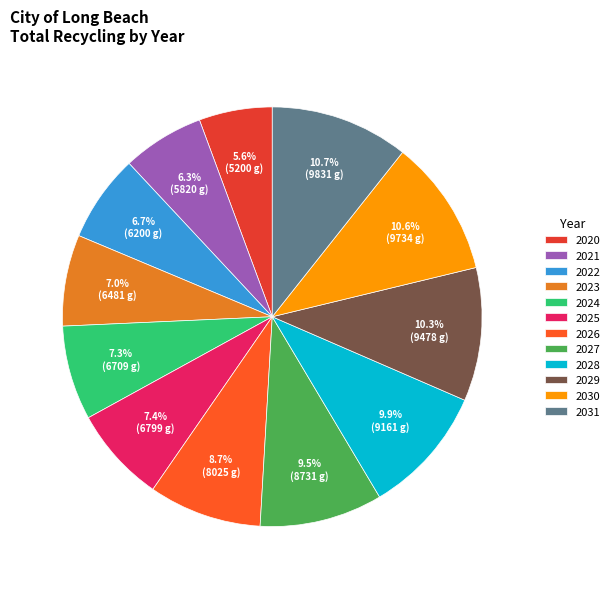

To the nearest percent, what portion does 2022 represent?

7%